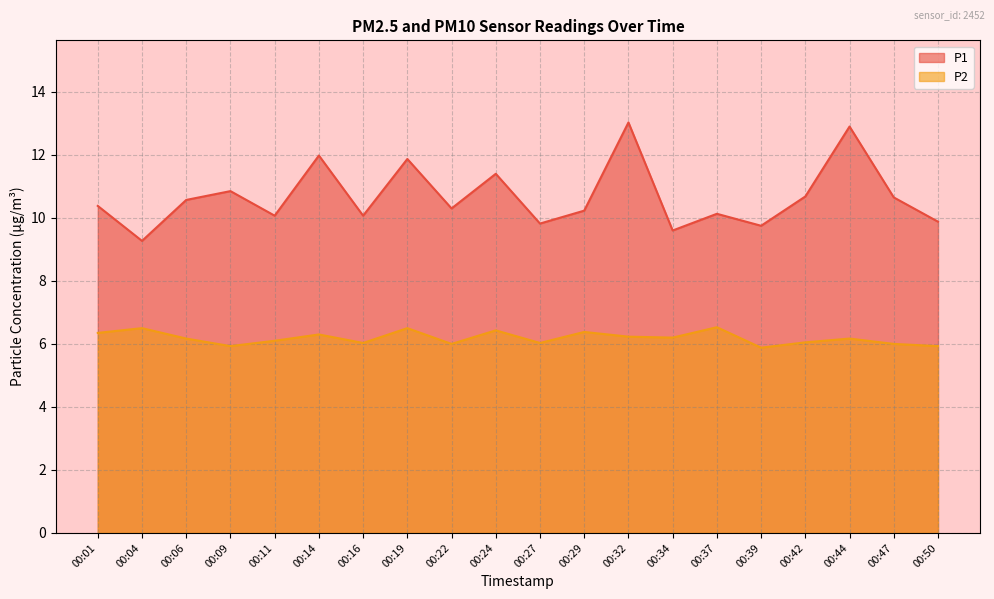

How many lines are shown in the chart?

2